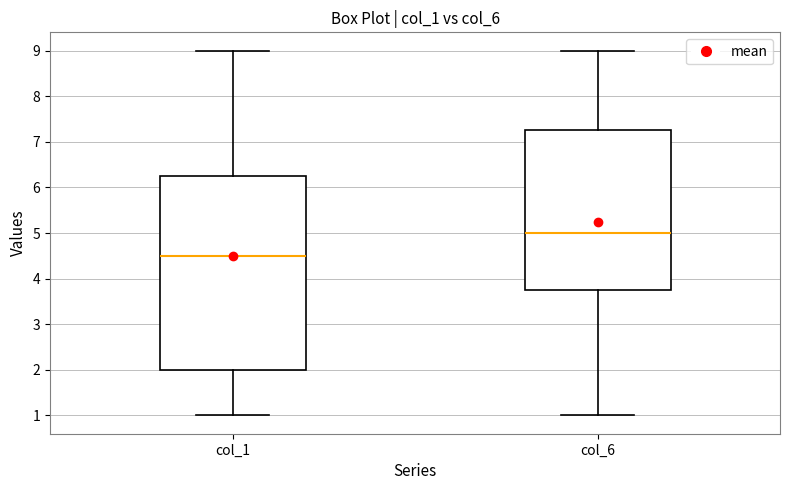

Which box is the tallest, from its lower edge to its upper edge?

col_1